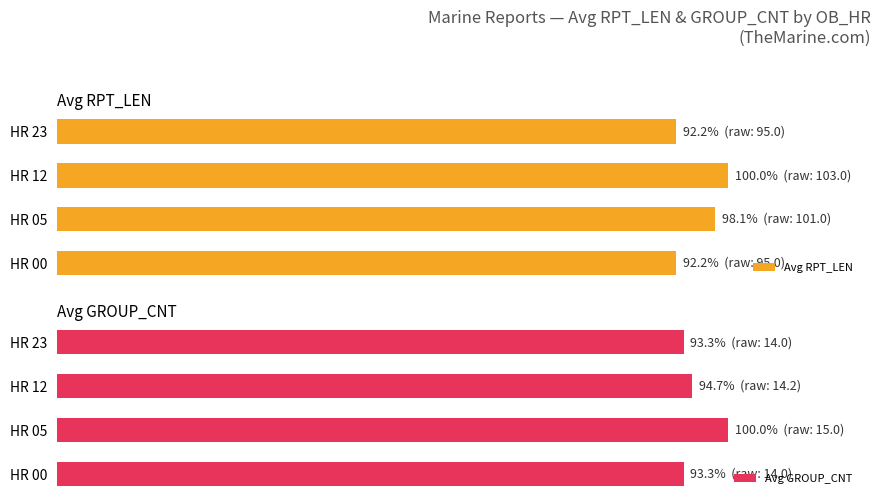

What value does the Avg RPT_LEN series have at HR 00?

92.2